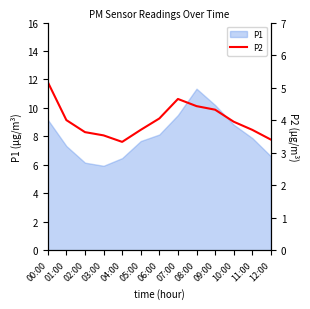

True or false: the data shows 2.4 at 07:00.

False